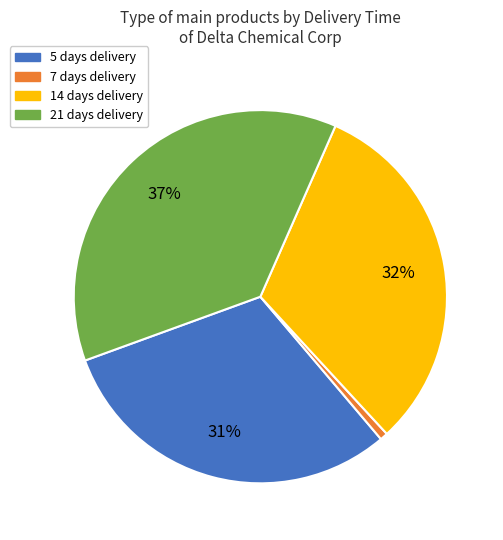

Does any single category account for the majority?

No